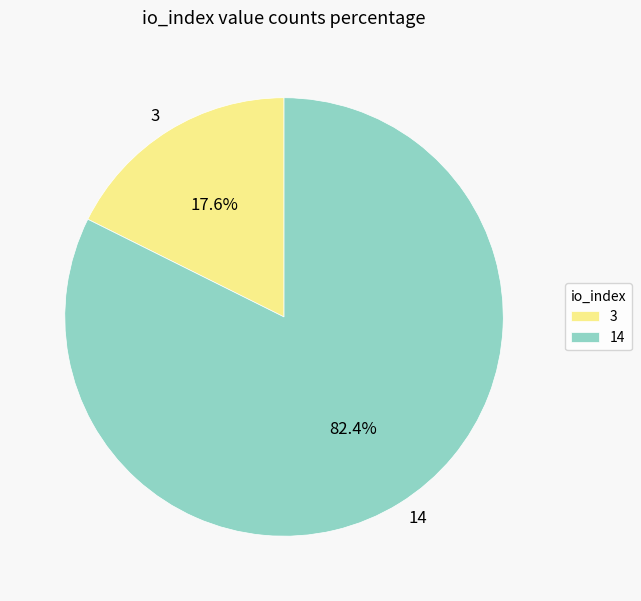

To the nearest percent, what is the difference between the 3 and 14 slice percentages?

65%